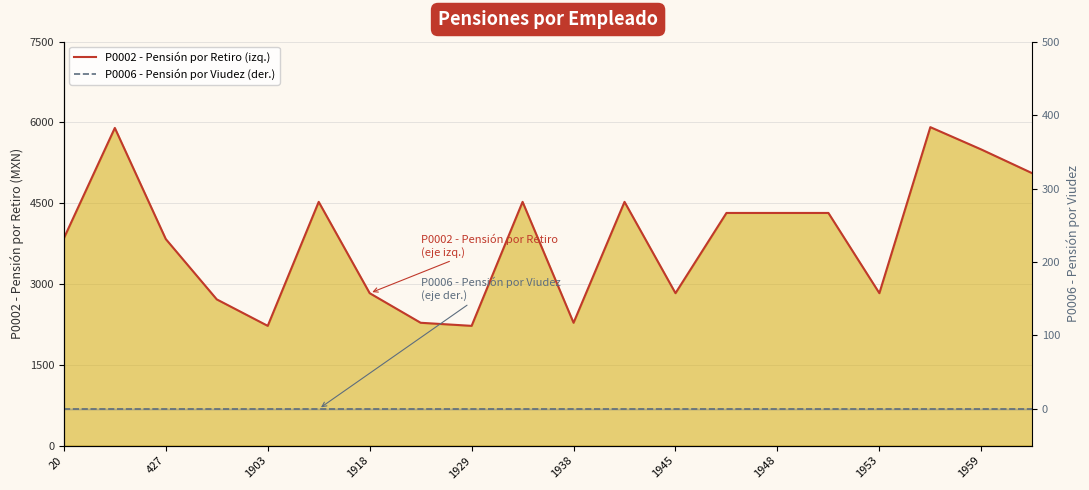

What is the difference between the maximum and minimum values in the P0002 - Pensión por Retiro (izq.) series?

3689.2